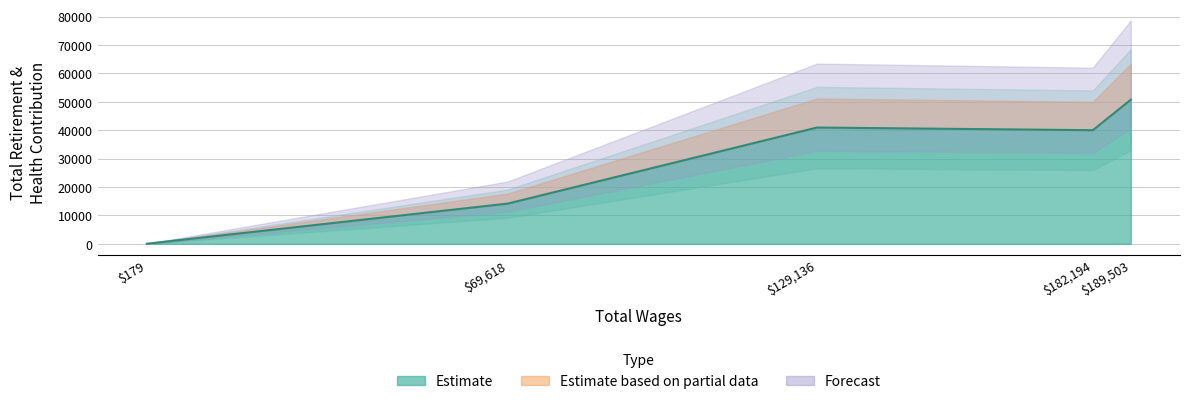

What is the difference between the maximum and minimum values?

50703